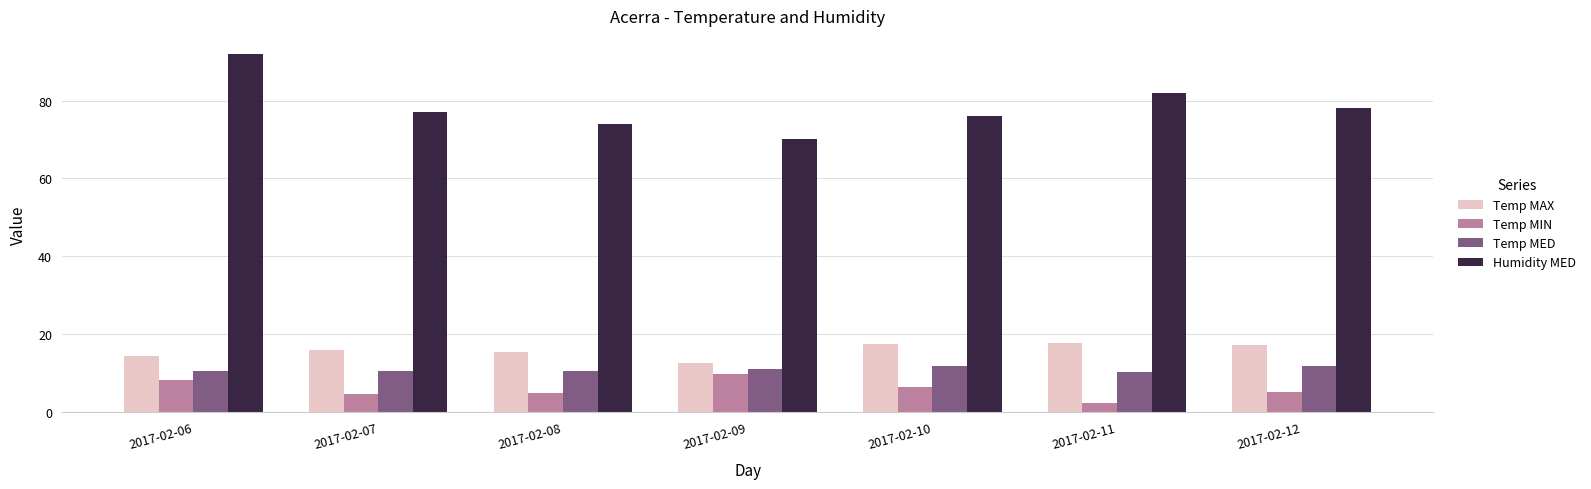

Is the value of Humidity MED at 2017-02-11 greater than the value of Temp MIN at 2017-02-06?

Yes